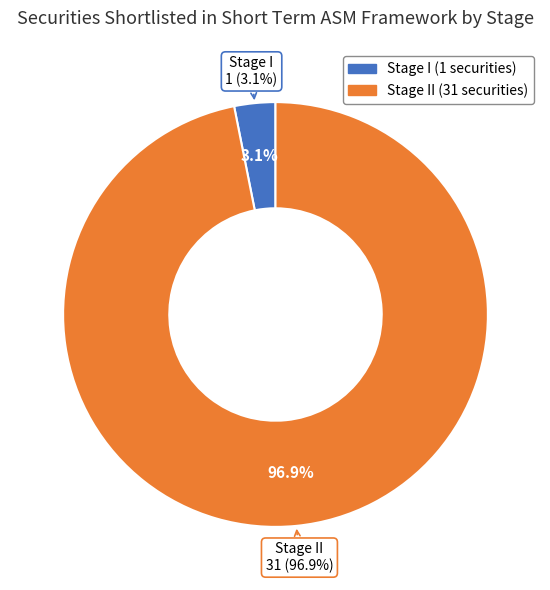

Is there any slice that represents more than half of the pie?

Yes